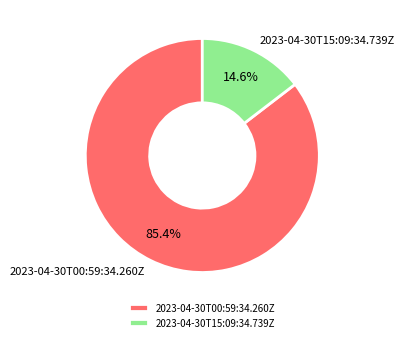

To the nearest percent, what percentage of the pie is 2023-04-30T15:09:34.739Z?

15%